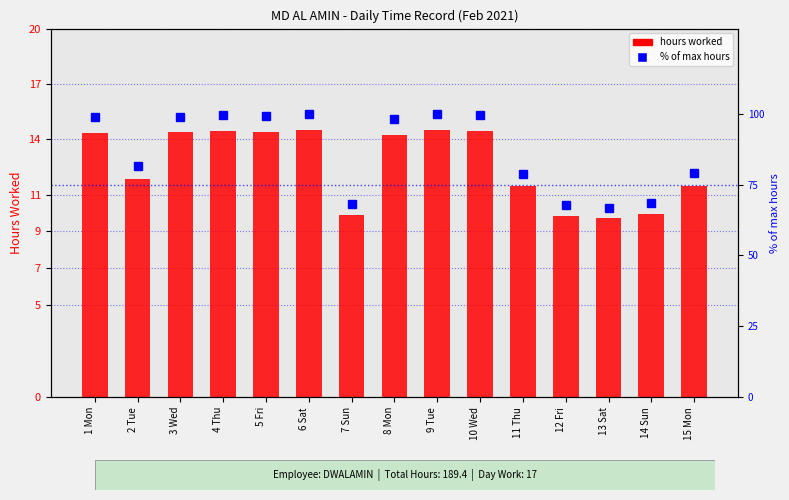

At which label does hours worked reach its minimum?

13 Sat